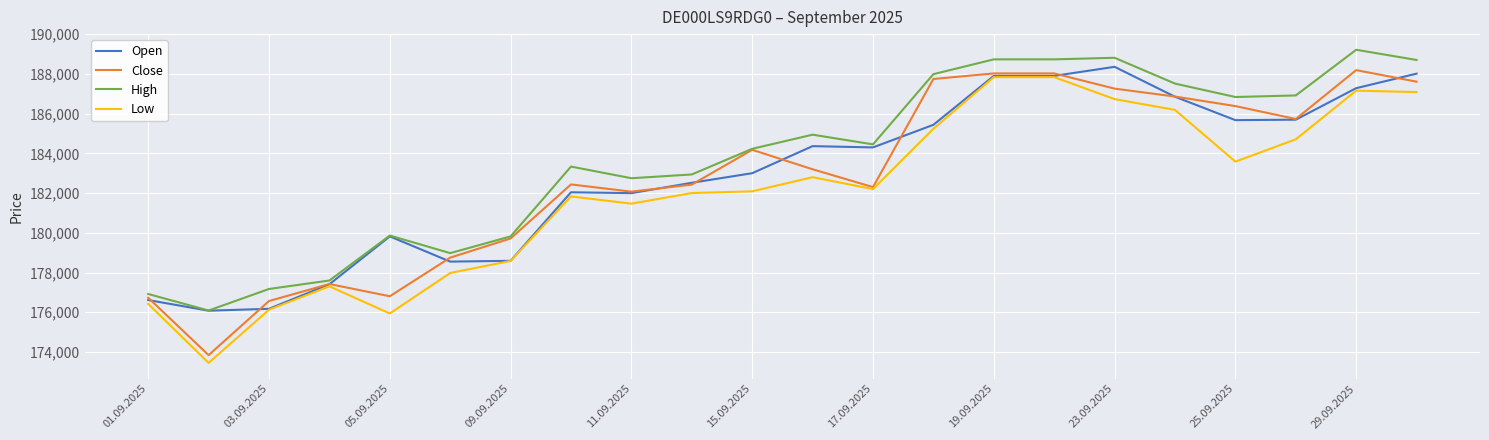

Which series has the largest total across all categories?

High